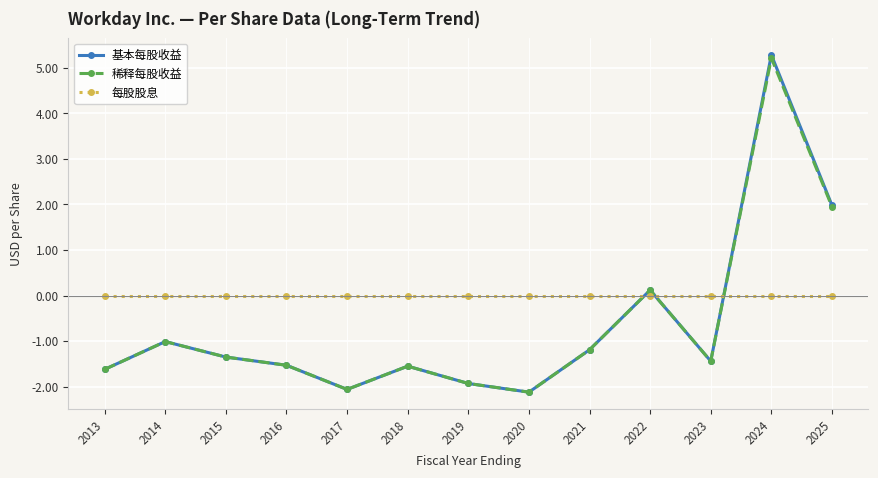

Between 2016 and 2024, which series saw the biggest shift?

基本每股收益